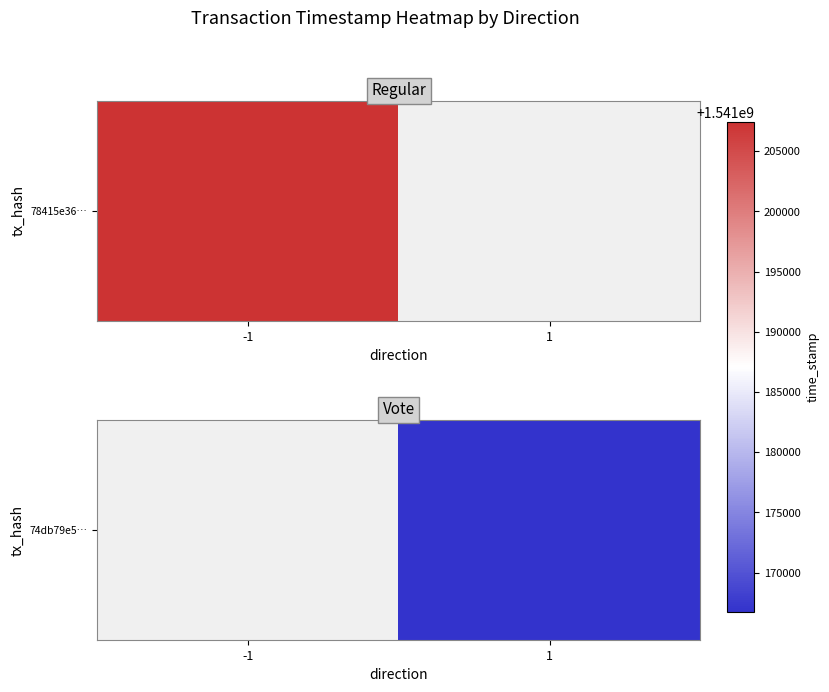

List the labels in order of value, smallest first.

-1, 1